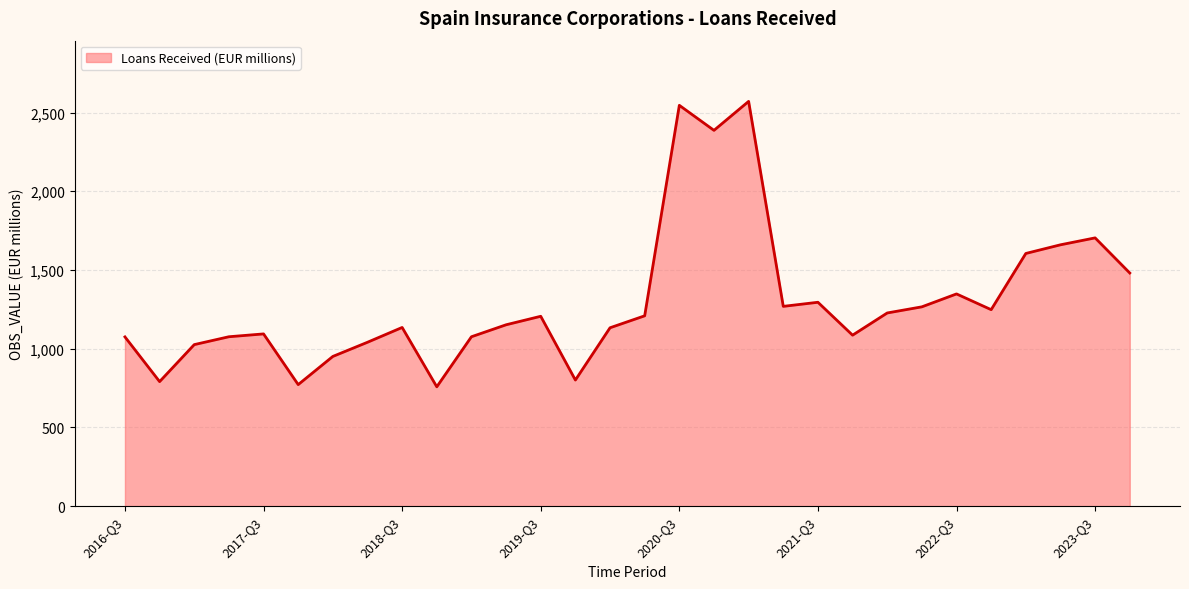

What is the minimum value shown in the chart?

758